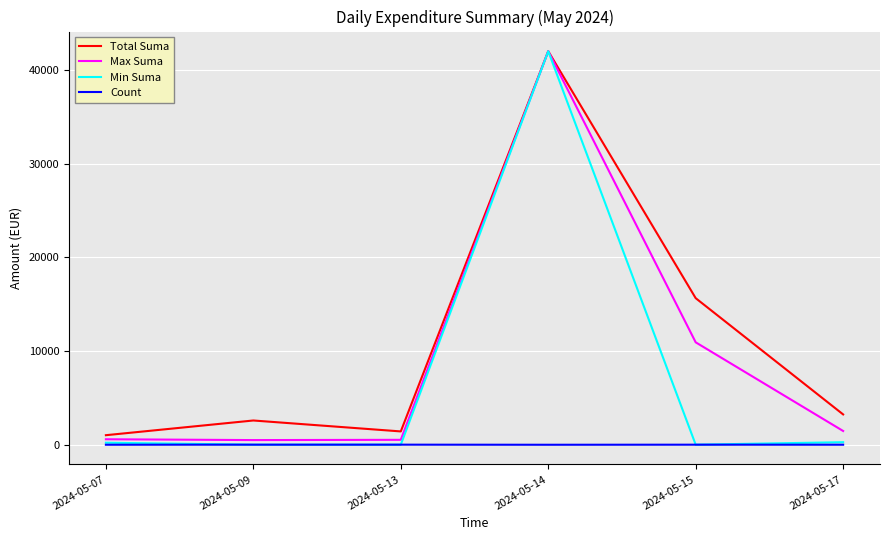

List the series in order of their overall mean, lowest first.

Count, Min Suma, Max Suma, Total Suma